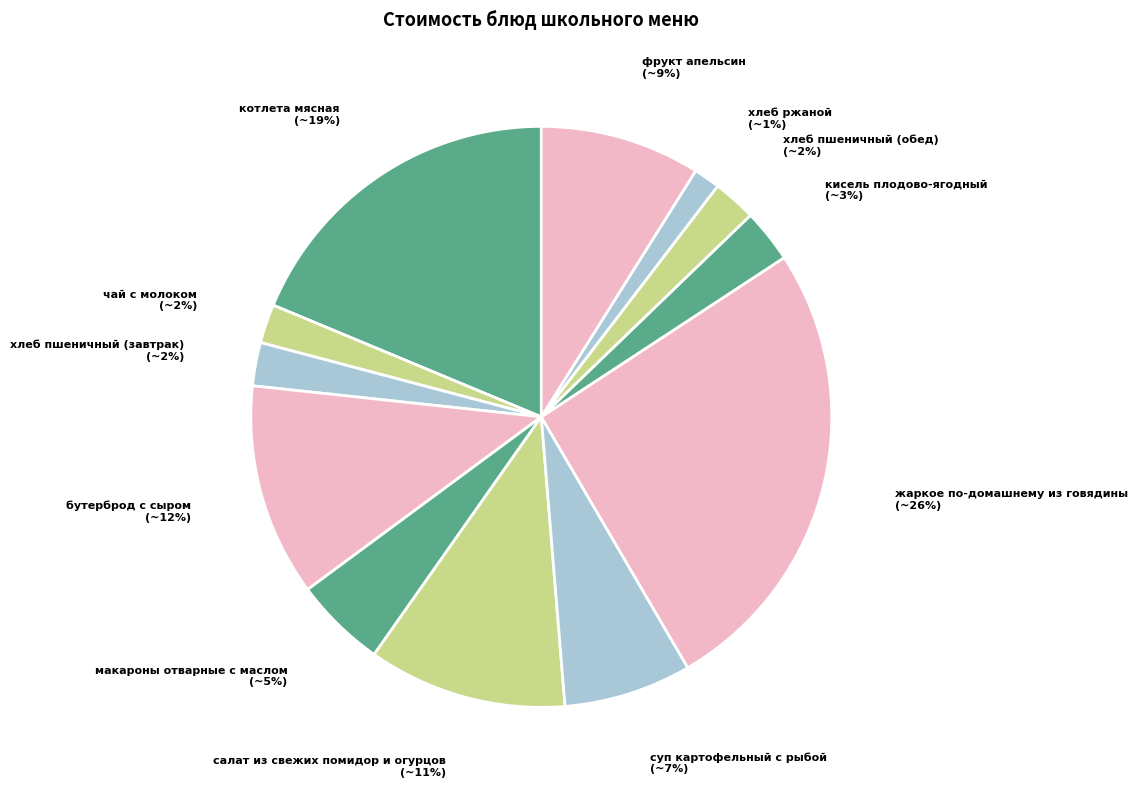

Which category has the smallest portion of the pie?

хлеб ржаной